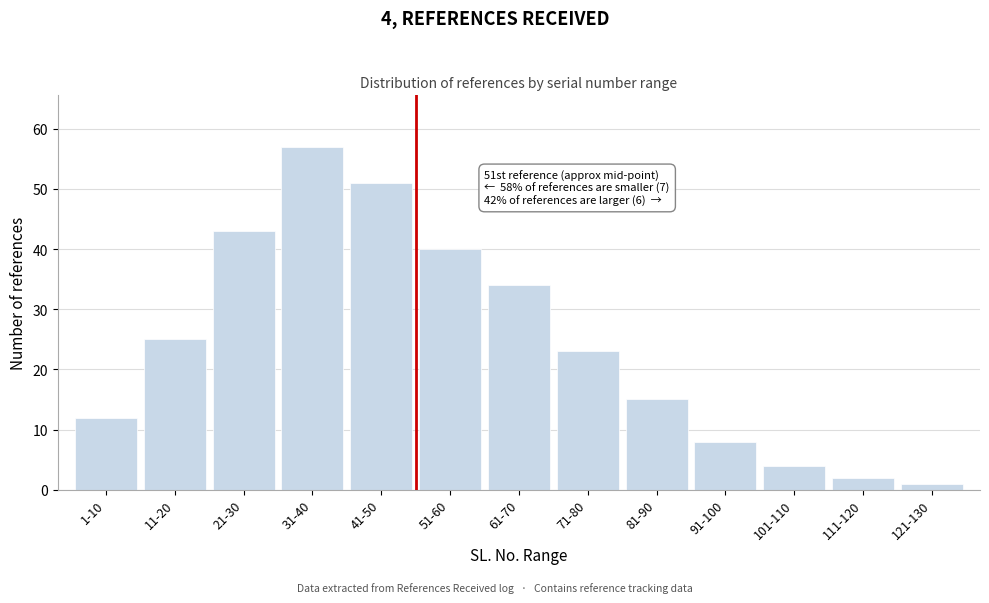

Reading left to right, extract all data points from this chart.

1-10=12	11-20=25	21-30=43	31-40=57	41-50=51	51-60=40	61-70=34	71-80=23	81-90=15	91-100=8	101-110=4	111-120=2	121-130=1